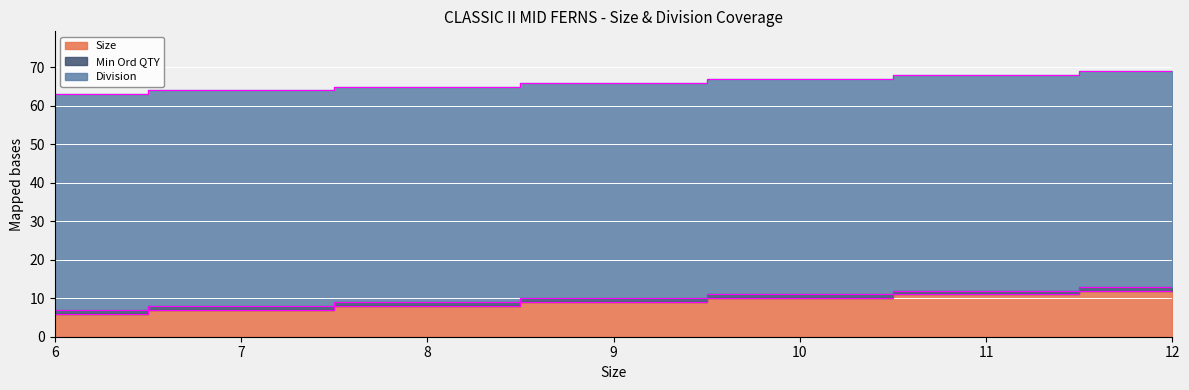

Reading left to right, list all the values displayed in this chart.

Size: 6=6	7=7	8=8	9=9	10=10	11=11	12=12
Min Ord QTY: 6=1	7=1	8=1	9=1	10=1	11=1	12=1
Division: 6=56	7=56	8=56	9=56	10=56	11=56	12=56